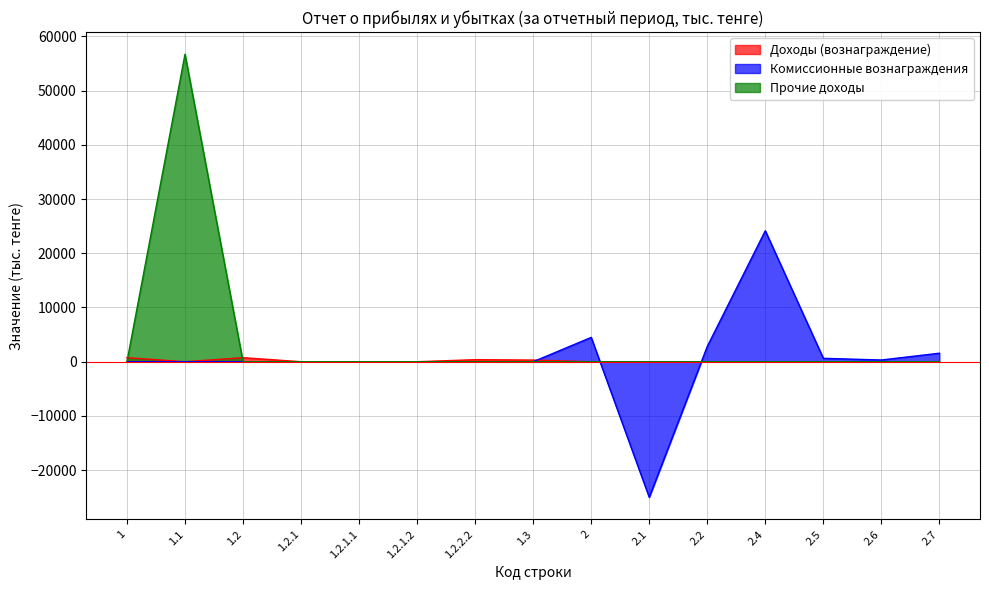

What is the approximate value of Доходы (вознаграждение) at 1.2?

745